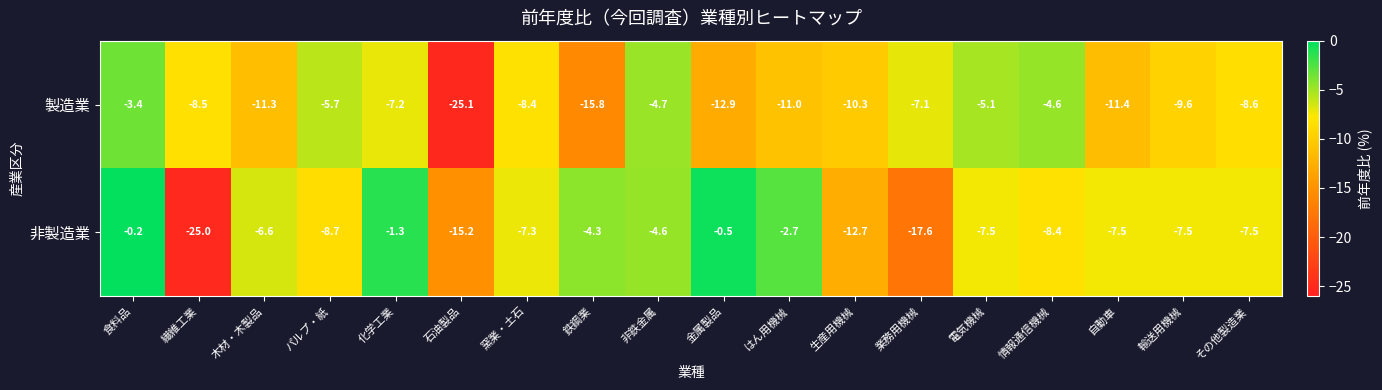

At which category is the sum across all series the highest?

食料品